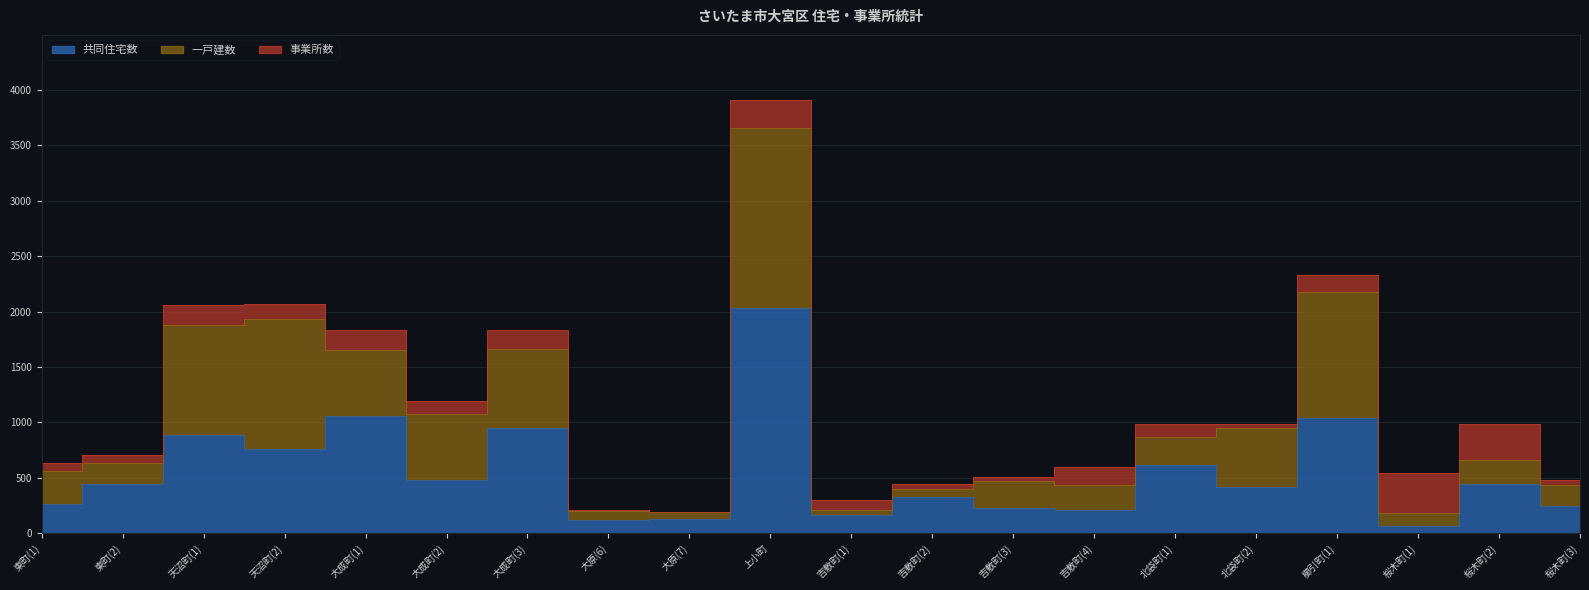

How many lines are shown in the chart?

3